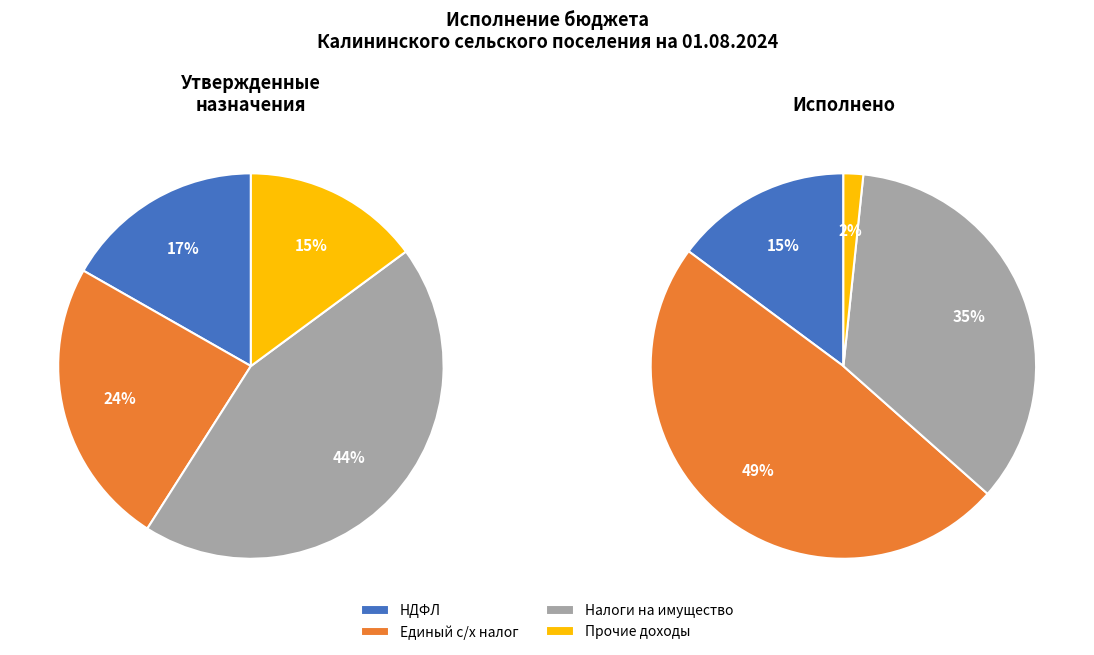

How many segments does this pie chart have?

4